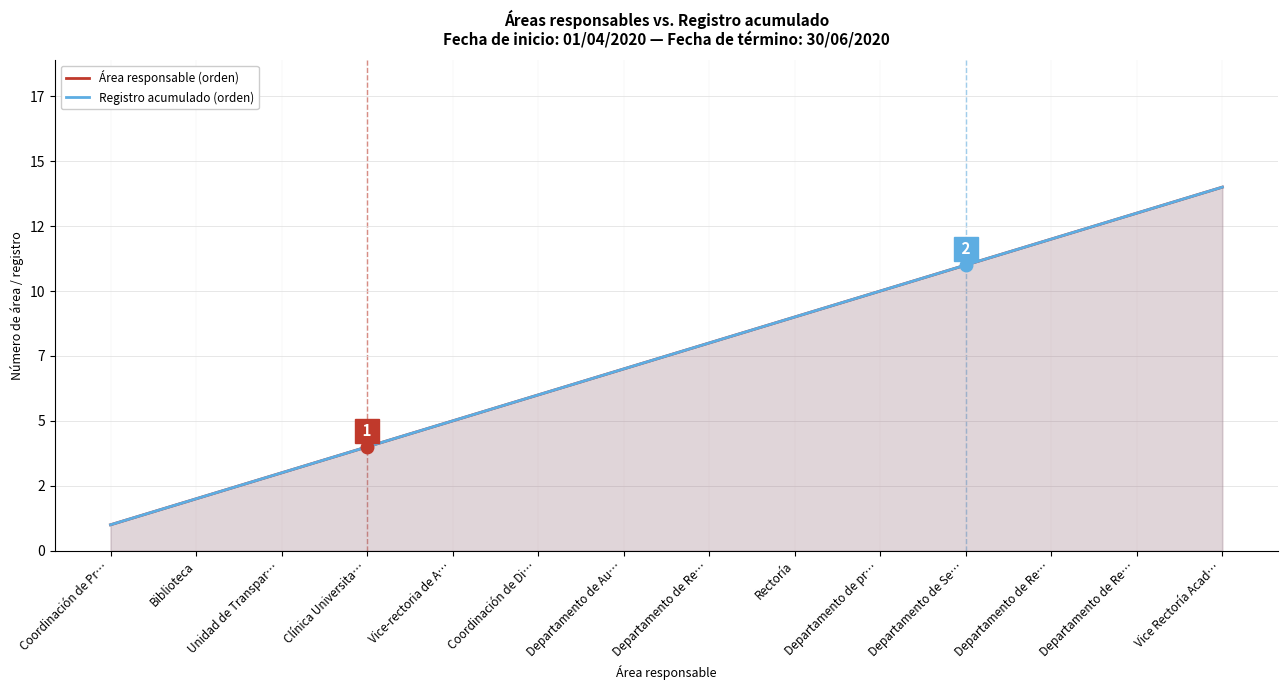

Between Vice-rectoria de A… and Rectoría, which is larger?

Rectoría